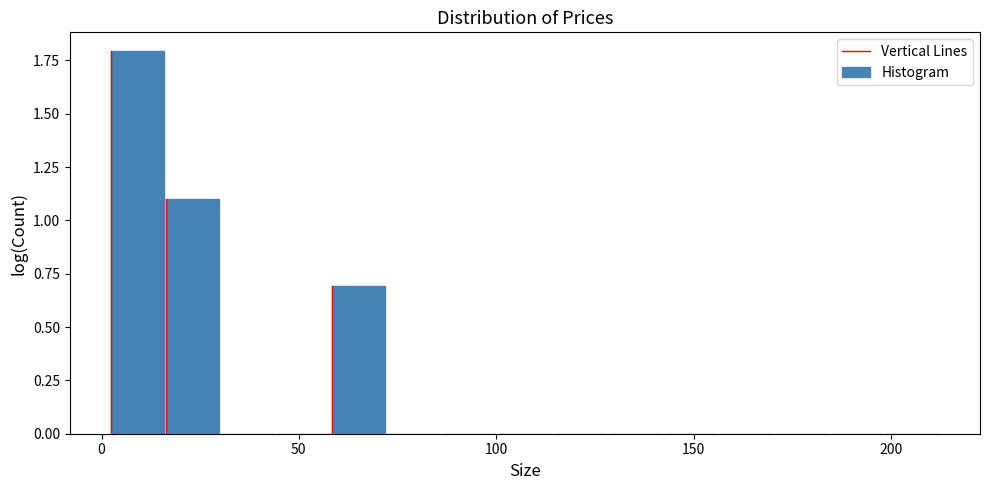

Read against the x-axis, roughly where is the centre of the tallest bar?

10